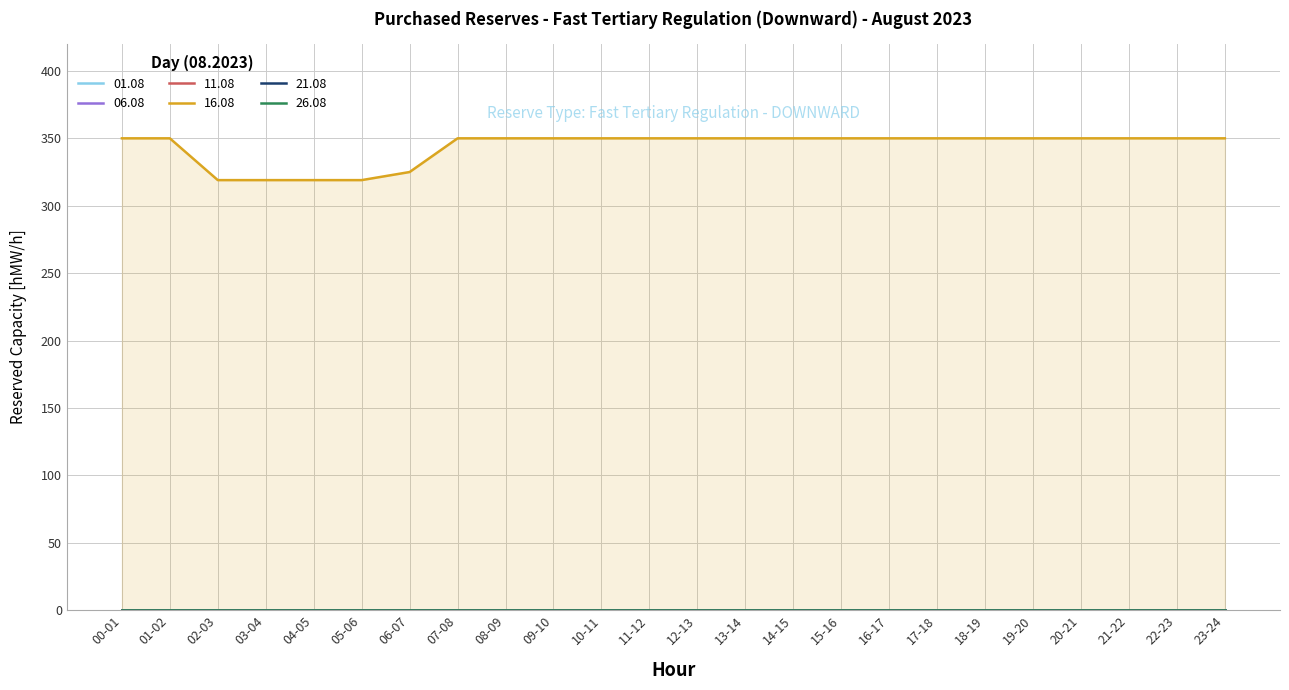

True or false: 06.08 and 11.08 intersect in this chart.

False